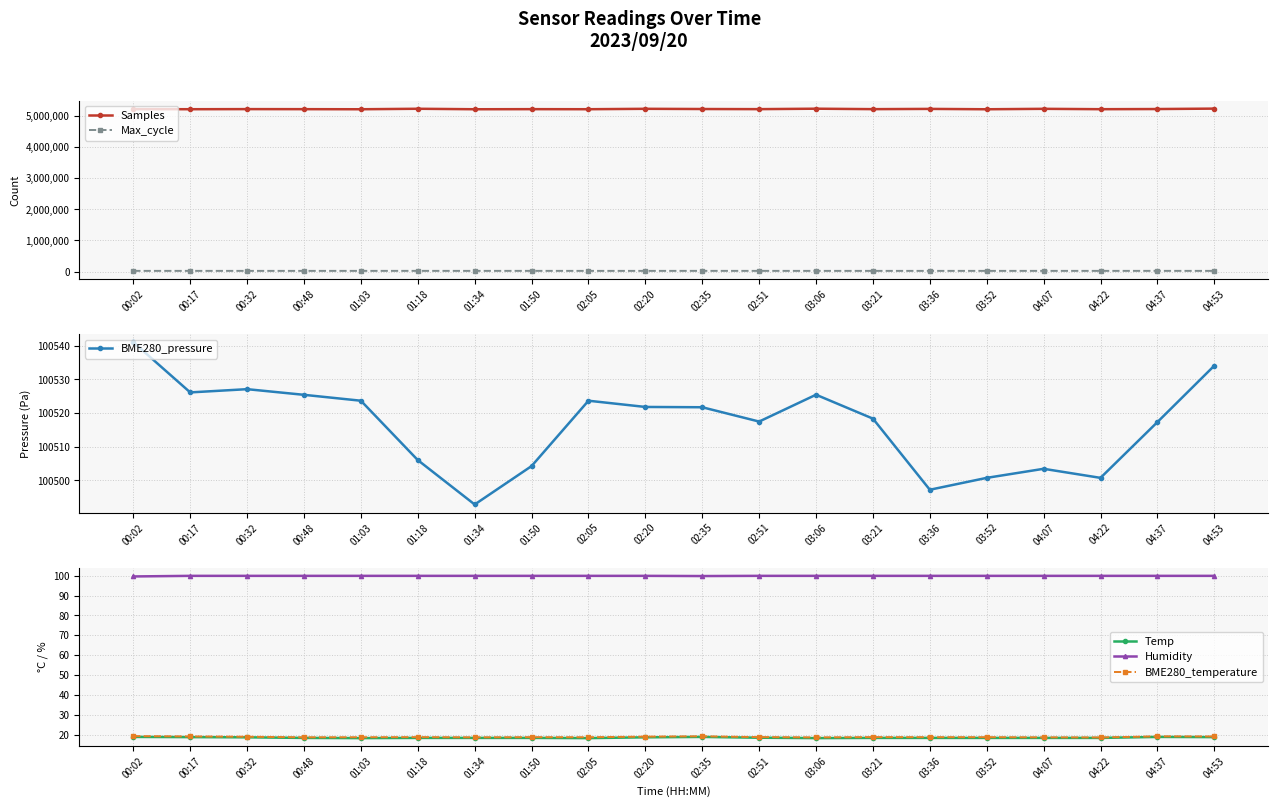

What is the value of the Temp point at the 12th from the left?

18.5